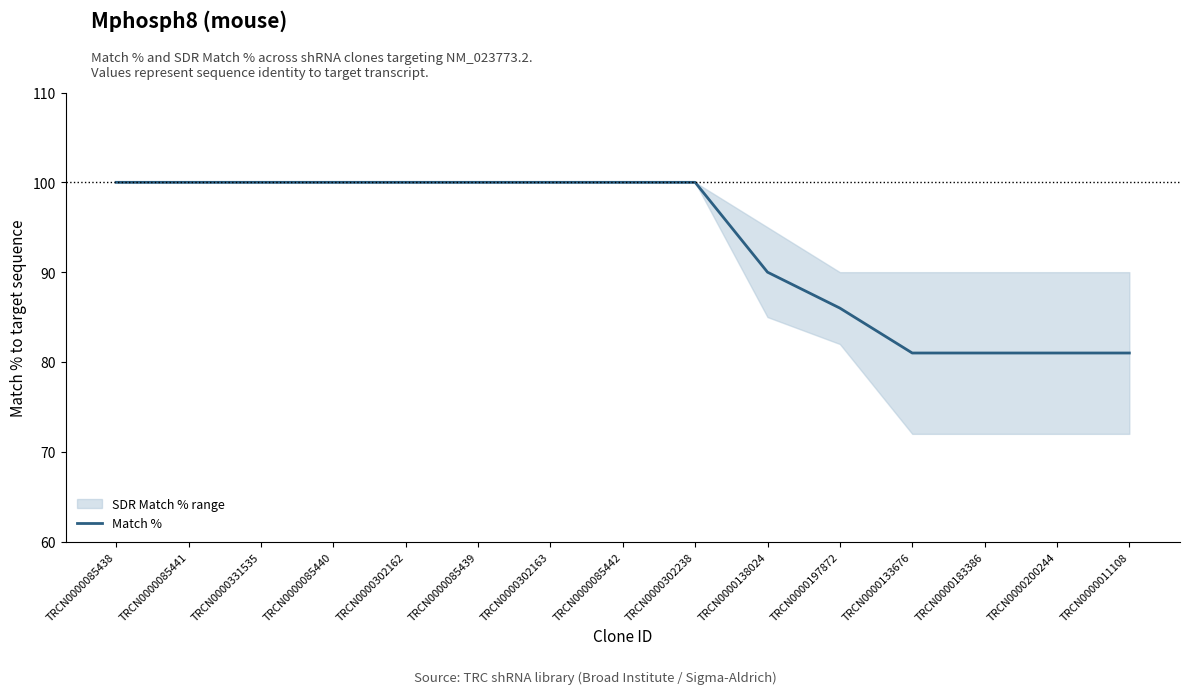

Reading left to right, what are all the values shown in this chart?

TRCN0000085438=100	TRCN0000085441=100	TRCN0000331535=100	TRCN0000085440=100	TRCN0000302162=100	TRCN0000085439=100	TRCN0000302163=100	TRCN0000085442=100	TRCN0000302238=100	TRCN0000138024=90	TRCN0000197872=86	TRCN0000133676=81	TRCN0000183386=81	TRCN0000200244=81	TRCN0000011108=81